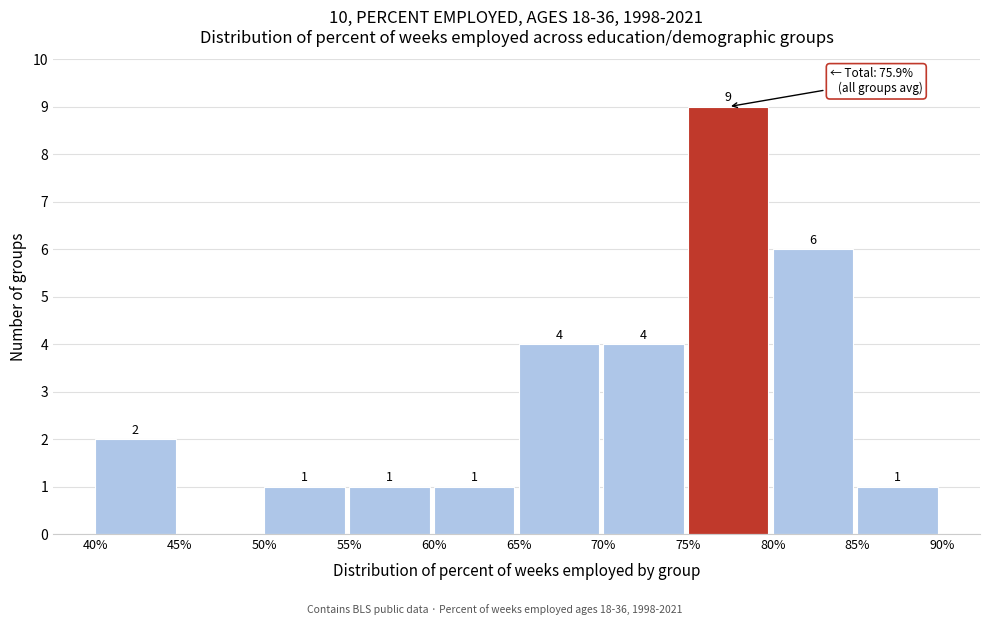

Which range on the x-axis has the tallest bar?

75% to 80%